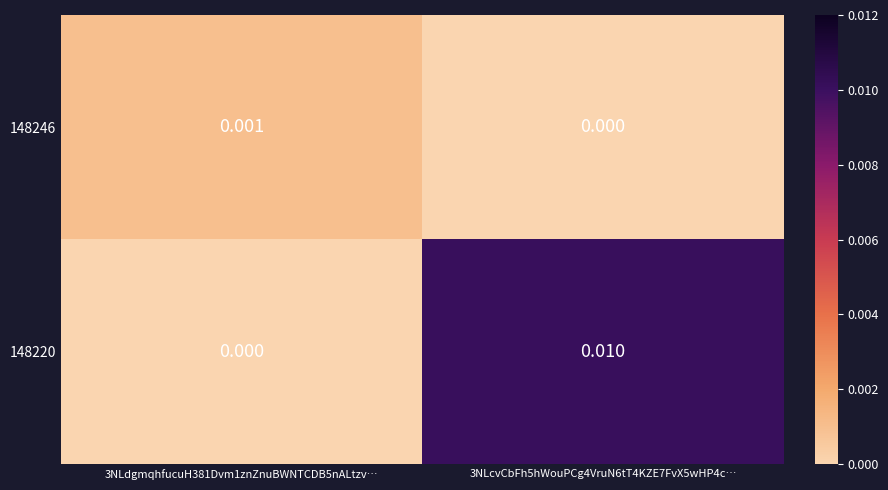

Which series changed the most between 3NLdgmqhfucuH381Dvm1znZnuBWNTCDB5nALtzv… and 3NLcvCbFh5hWouPCg4VruN6tT4KZE7FvX5wHP4c…?

148220